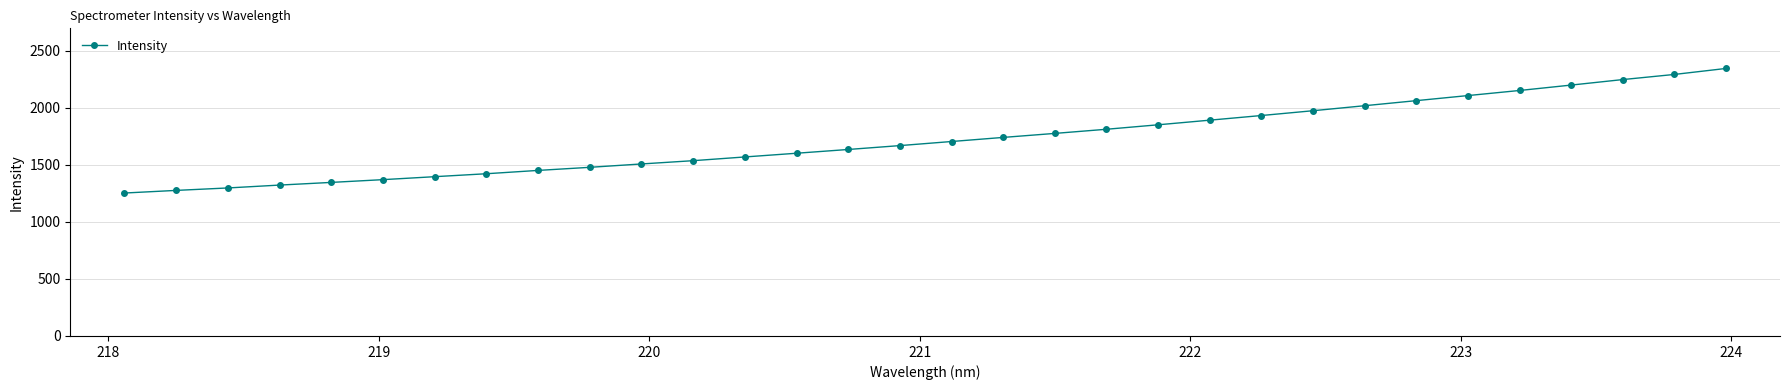

What is the sum of all values?

55249.8